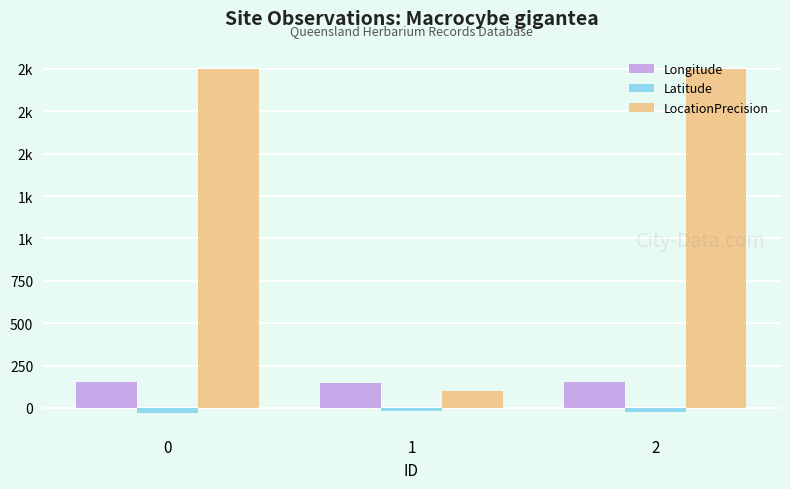

Does the chart contain any negative values?

Yes